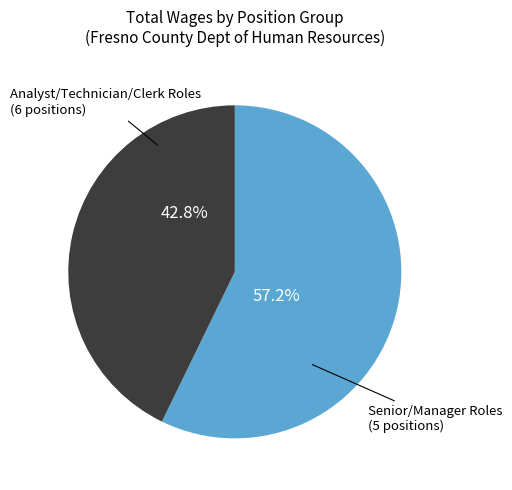

Does any single category account for the majority?

Yes